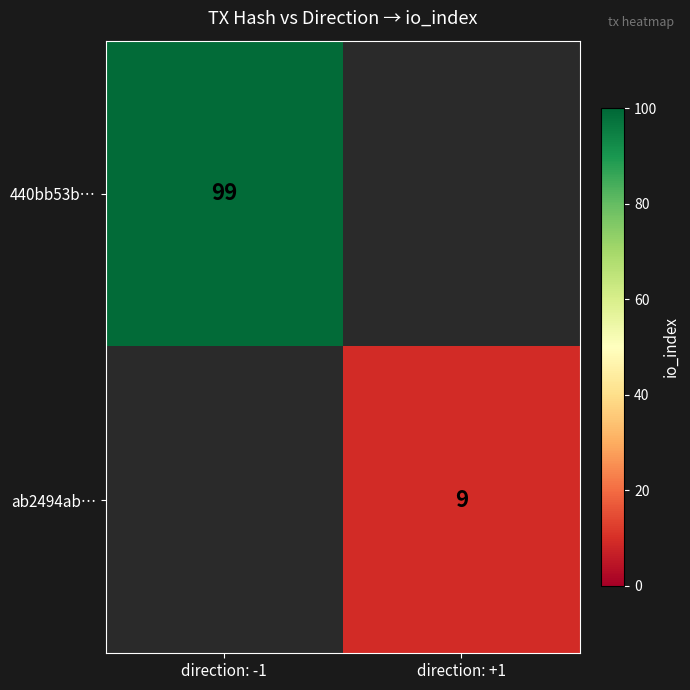

True or false: ab2494ab… has a value of 16 at direction: +1.

False